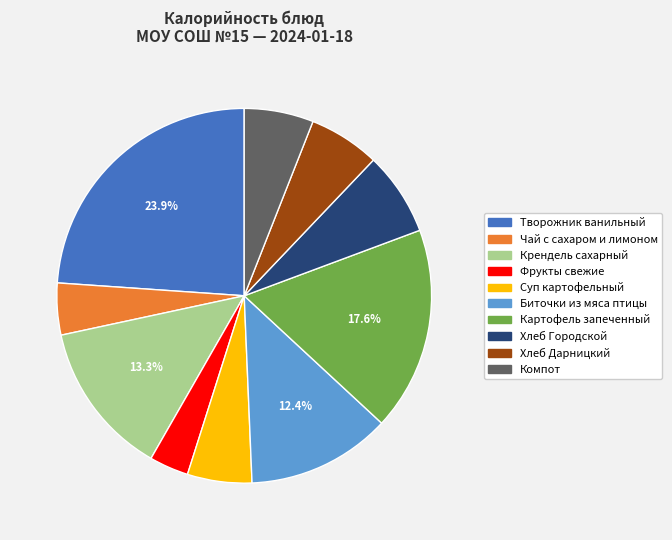

Between Компот and Фрукты свежие, which is larger?

Компот